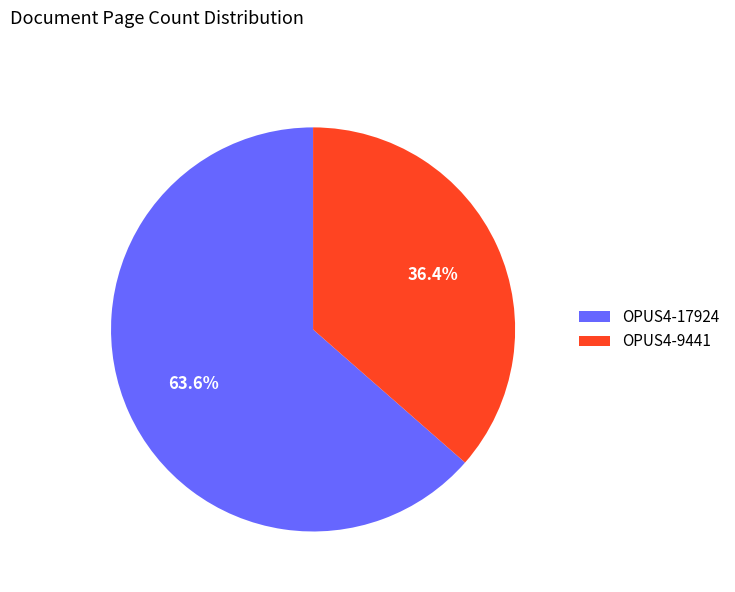

The OPUS4-9441 slice represents 49% of the pie. True or false?

False